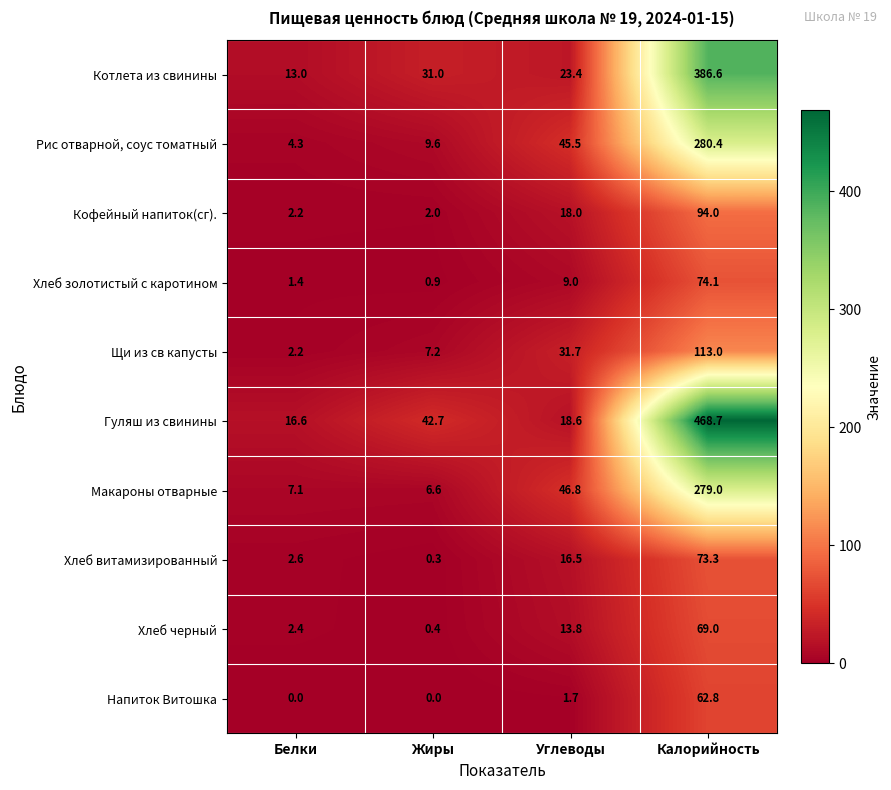

At Углеводы, list the series in order from largest to smallest.

Макароны отварные, Рис отварной, соус томатный, Щи из св капусты, Котлета из свинины, Гуляш из свинины, Кофейный напиток(сг)., Хлеб витамизированный, Хлеб черный, Хлеб золотистый с каротином, Напиток Витошка